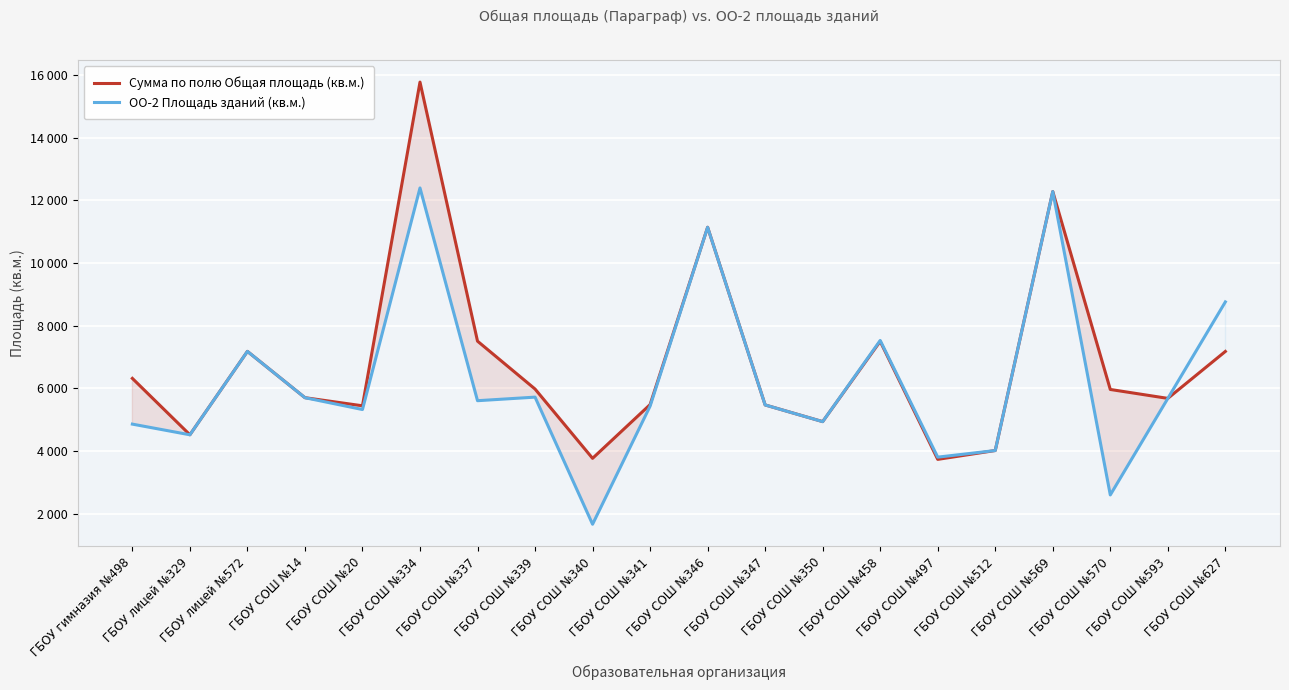

Is the value of Сумма по полю Общая площадь (кв.м.) at ГБОУ СОШ №593 greater than the value of ОО-2 Площадь зданий (кв.м.) at ГБОУ лицей №572?

No